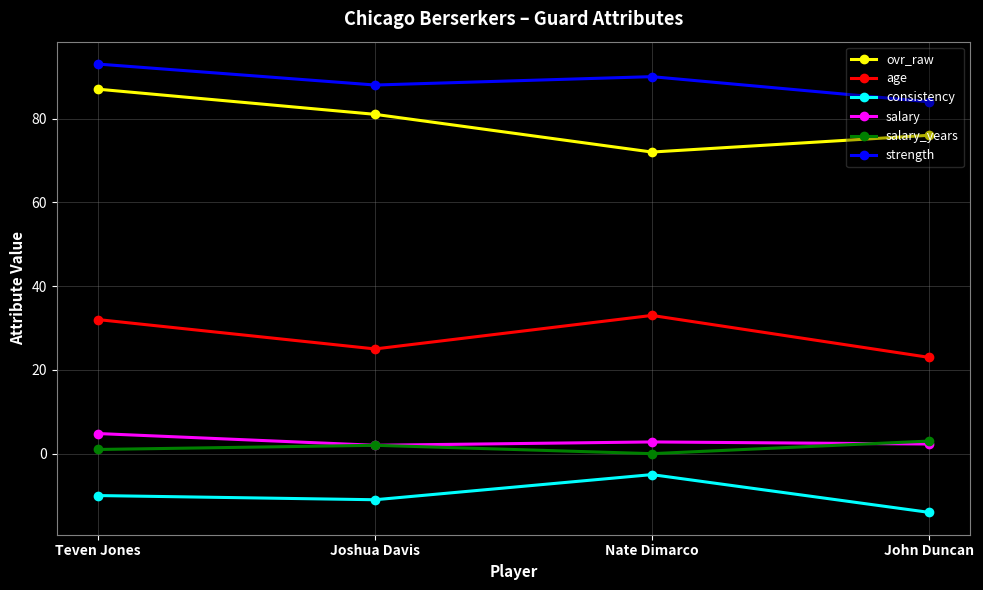

At which category is the sum across all series the highest?

Teven Jones